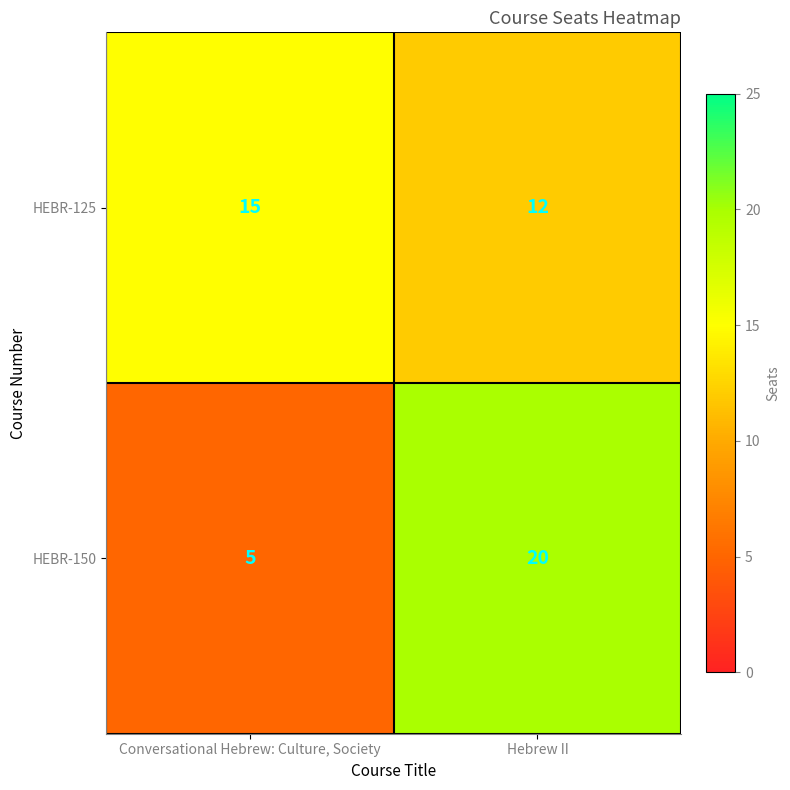

Reading left to right, transcribe all the data shown in this chart.

HEBR-125: Conversational Hebrew: Culture, Society=15	Hebrew II=12
HEBR-150: Conversational Hebrew: Culture, Society=5	Hebrew II=20